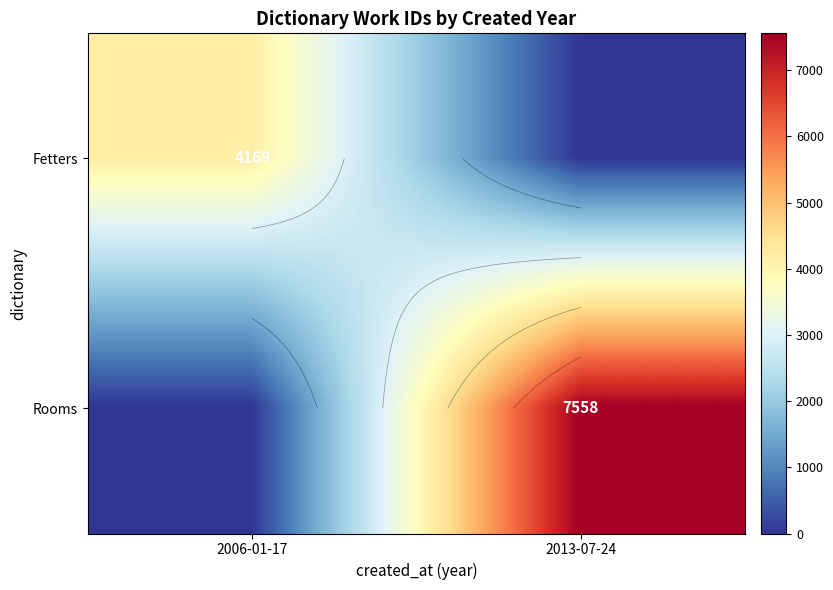

True or false: Fetters has a value of 5582 at 2006-01-17.

False